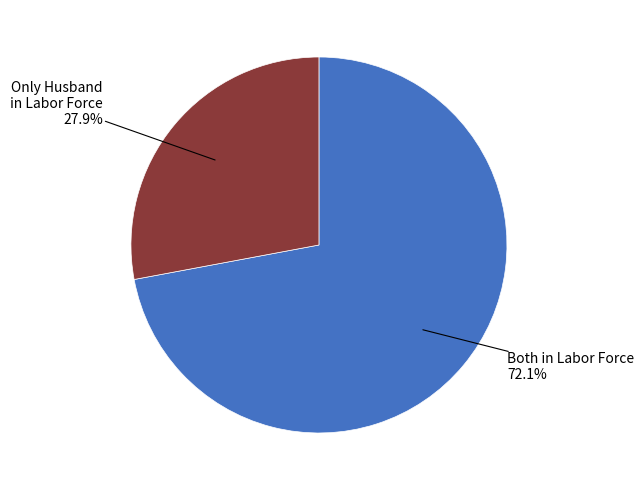

Is there a majority slice in this chart?

Yes